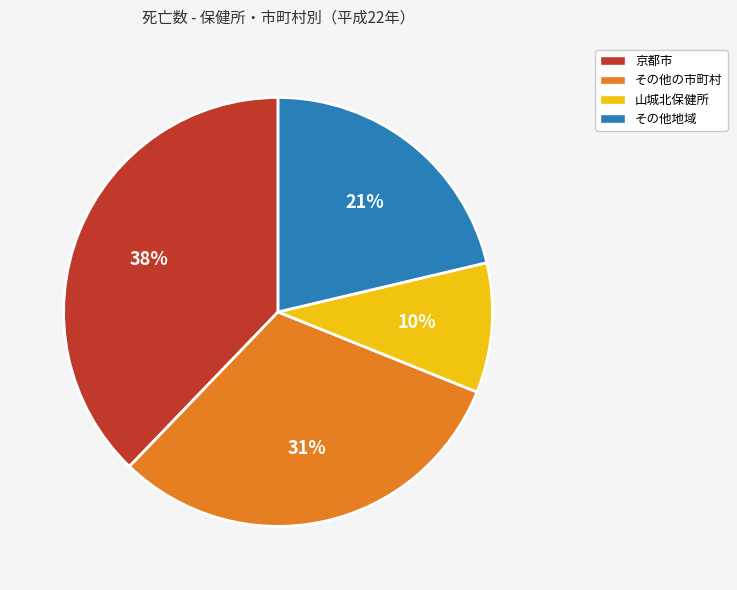

To the nearest percent, what percentage of the pie is 山城北保健所?

10%